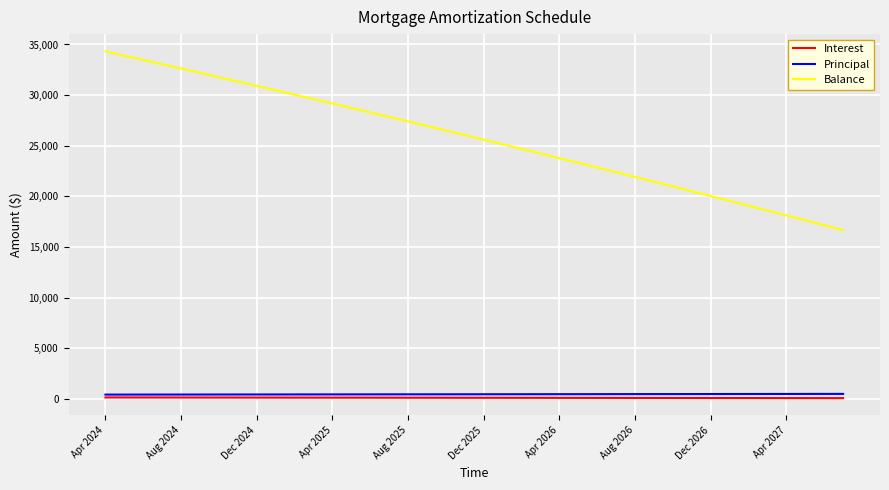

List the series in order of their peak value, highest first.

Balance, Principal, Interest